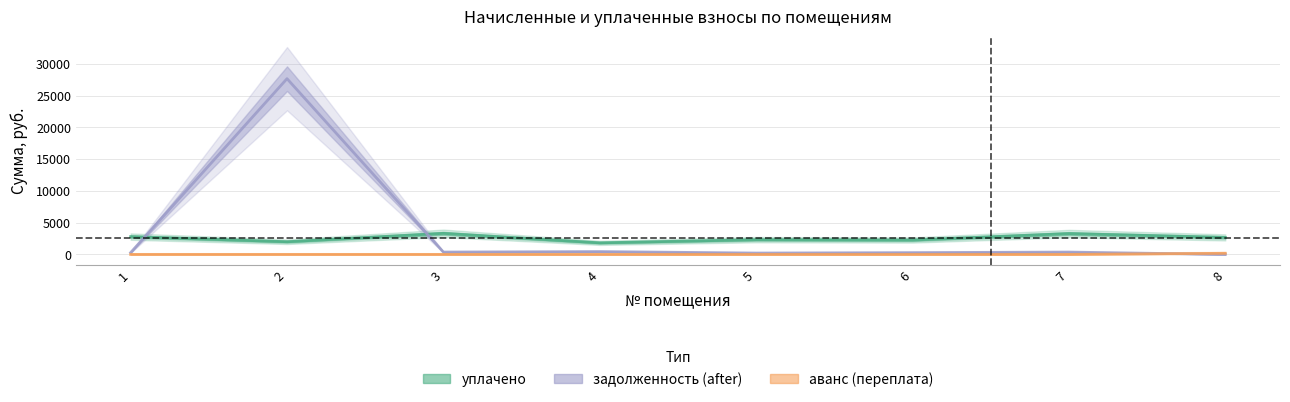

How many lines are shown in the chart?

3